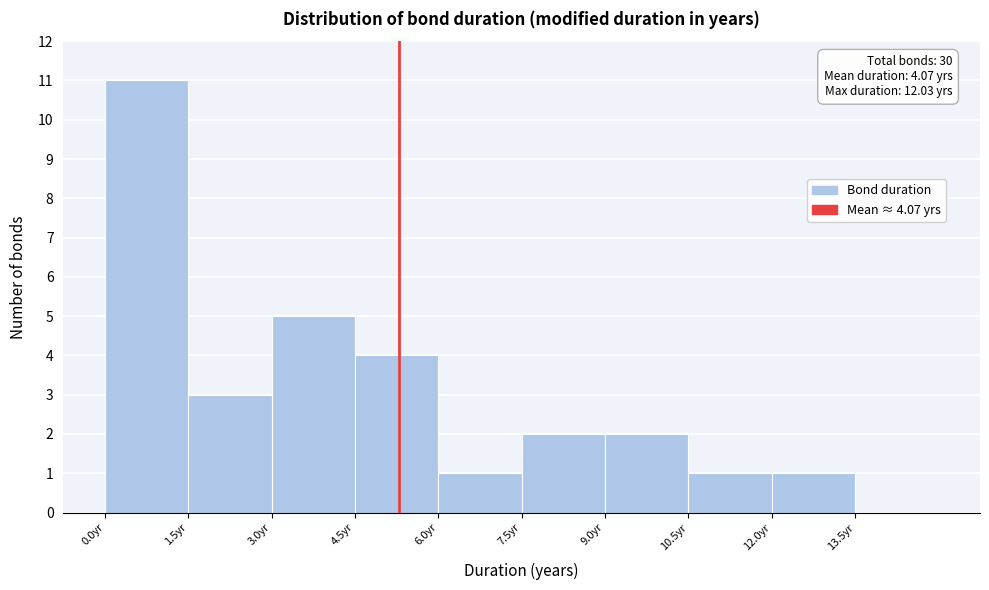

Which range on the x-axis has the tallest bar?

0.0 to 1.5